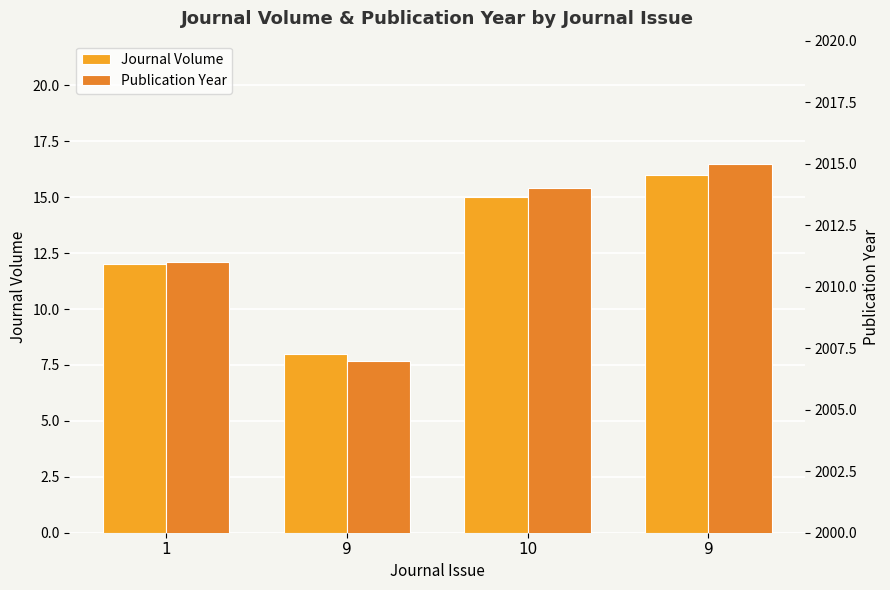

The Journal Volume series shows 9 at 10. True or false?

False